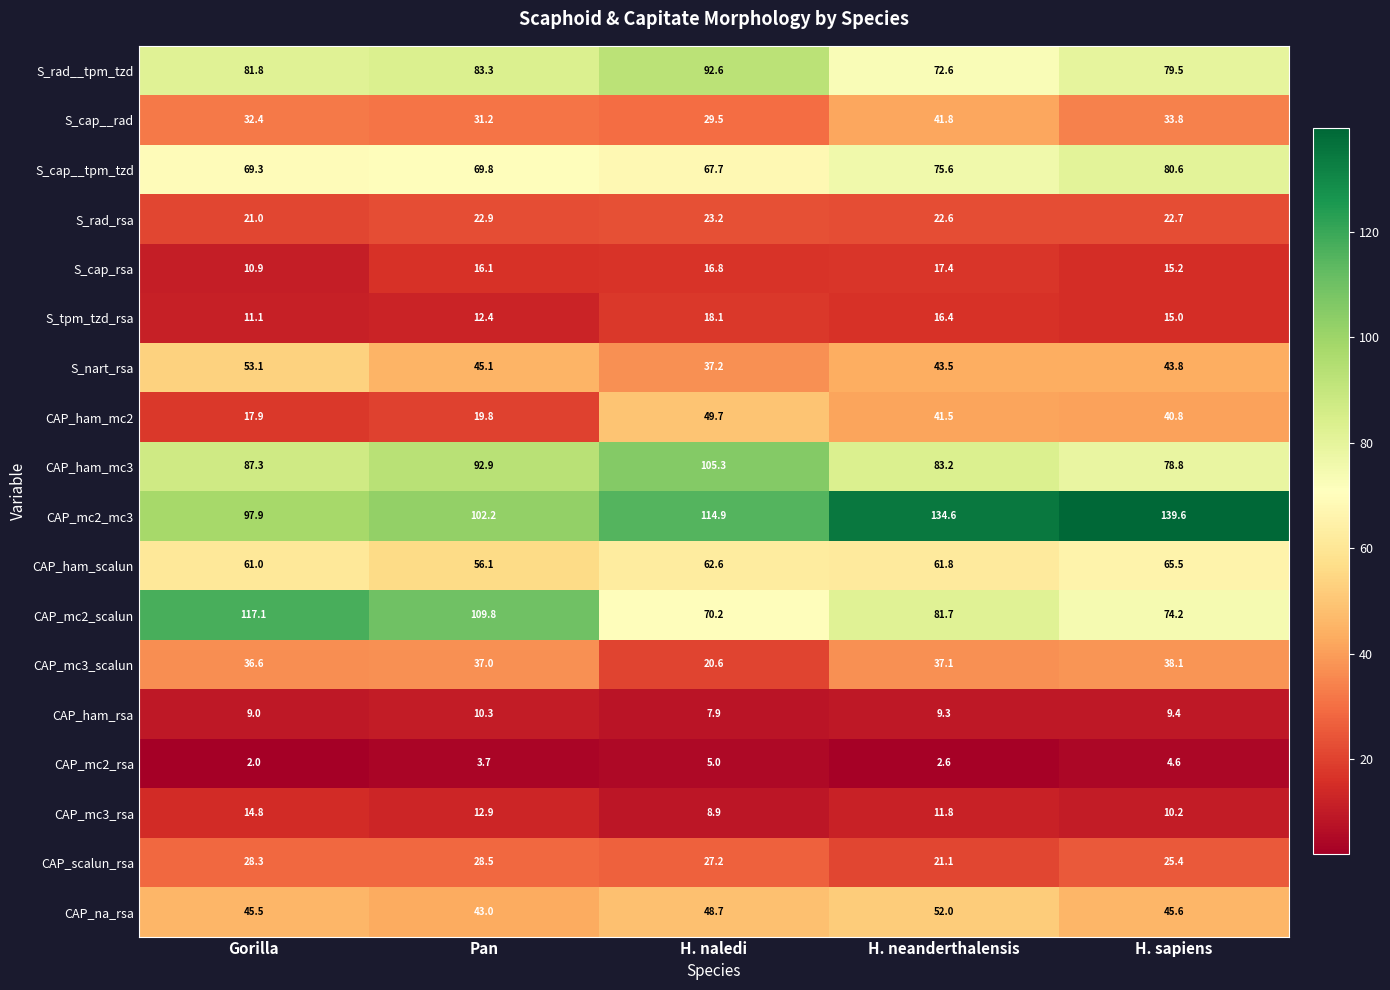

How many data points in S_cap_rsa are less than 16?

2